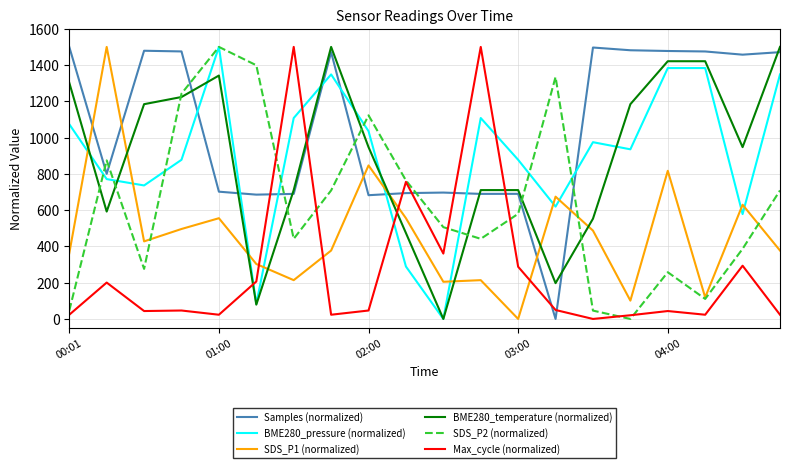

After their last crossing, which series has the higher values: Samples (normalized) or BME280_pressure (normalized)?

Samples (normalized)